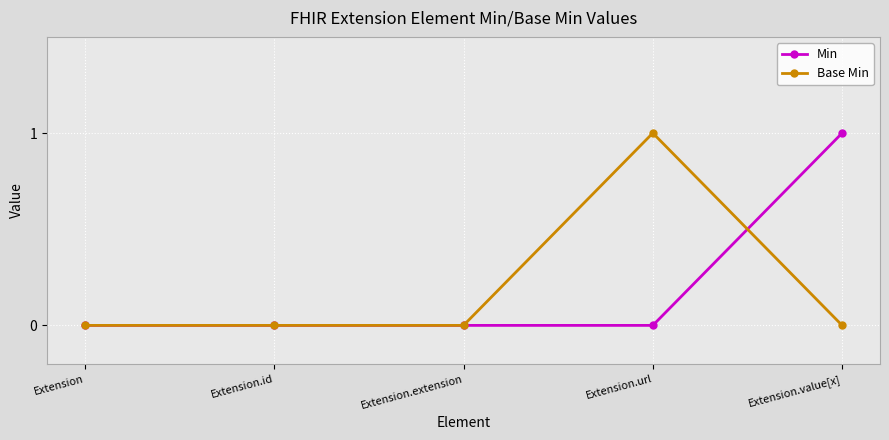

Rank the series at Extension.value[x] from lowest to highest value.

Base Min, Min